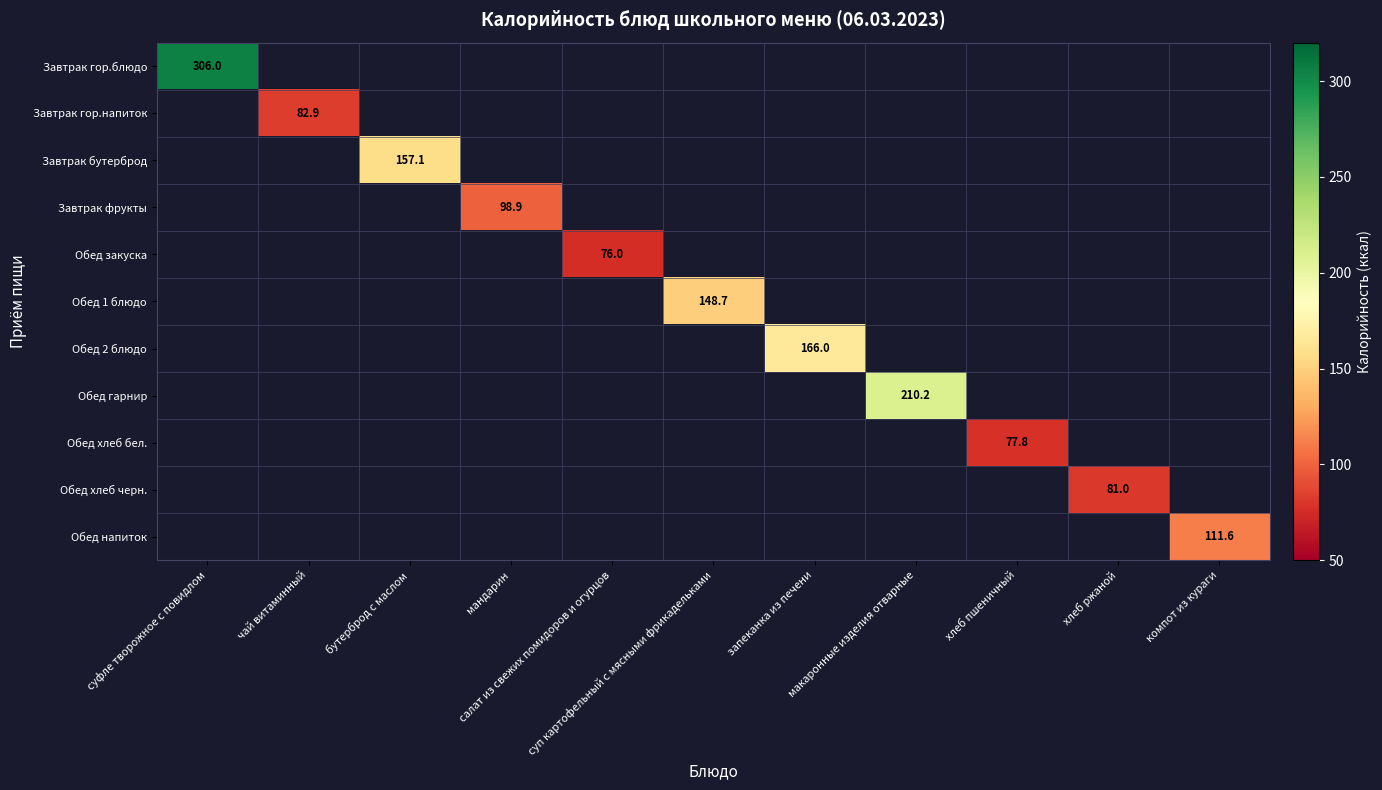

What is the smallest value displayed?

76.0